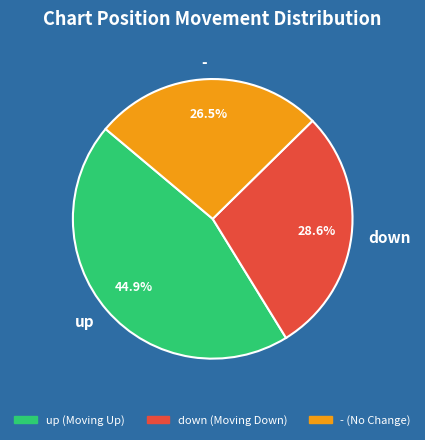

To the nearest percent, what is the combined percentage of - and down?

55%